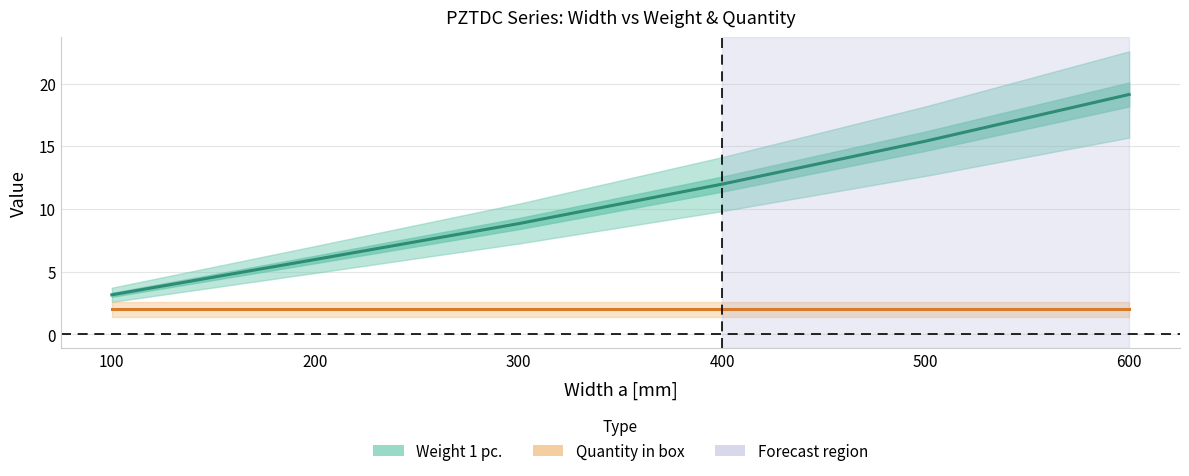

How many lines are shown in the chart?

2